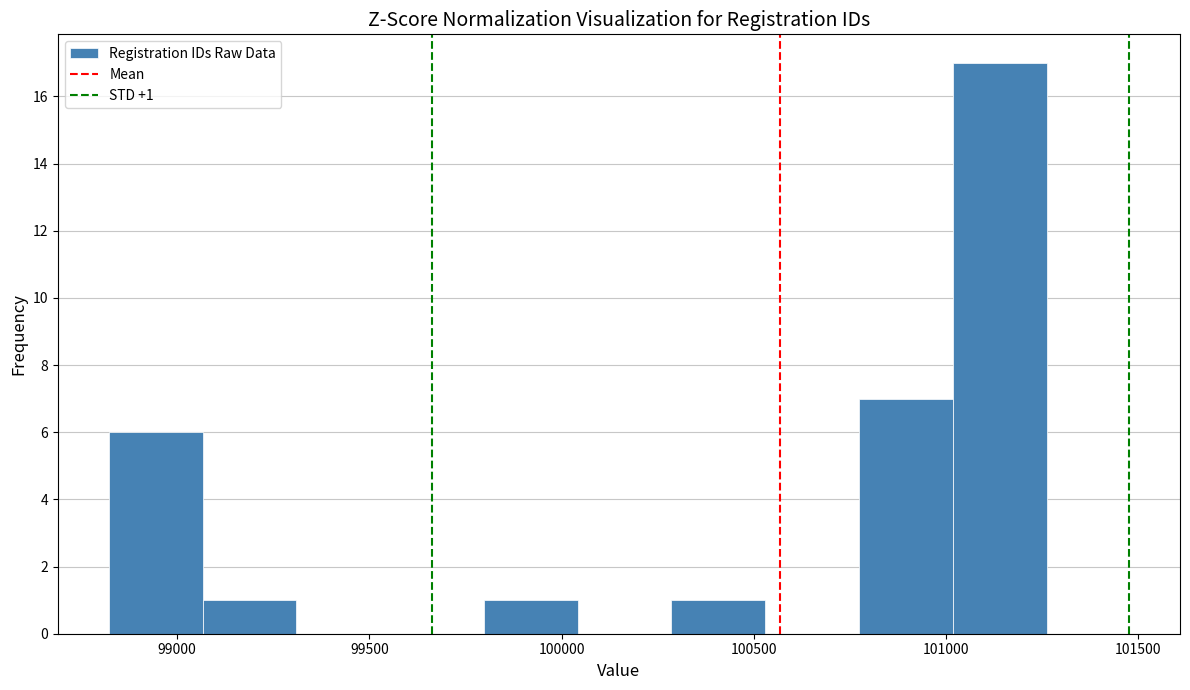

Over which range of the x-axis is the bar tallest?

101000 to 101250